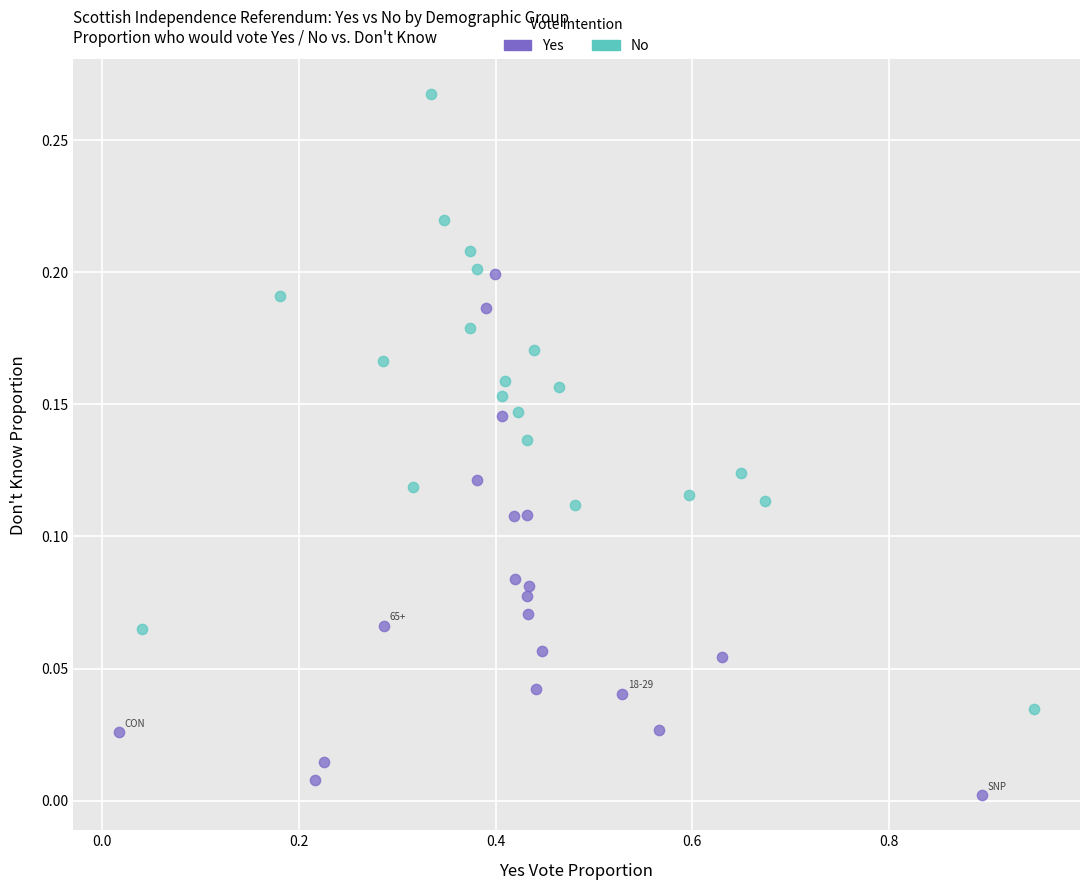

Which series reaches the minimum Y coordinate?

Yes